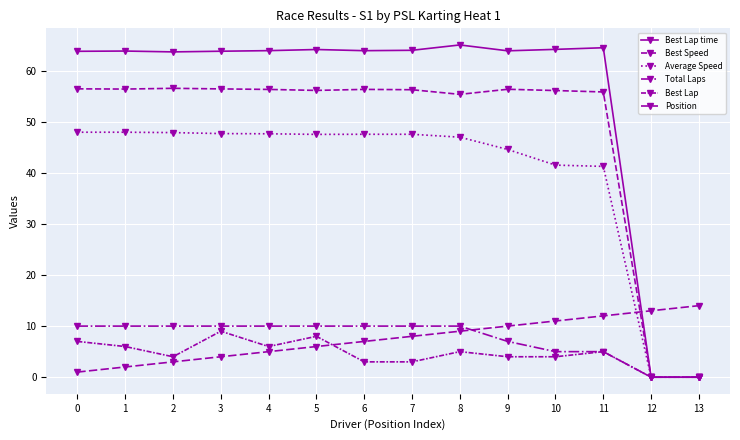

How many distinct data groups are displayed?

6